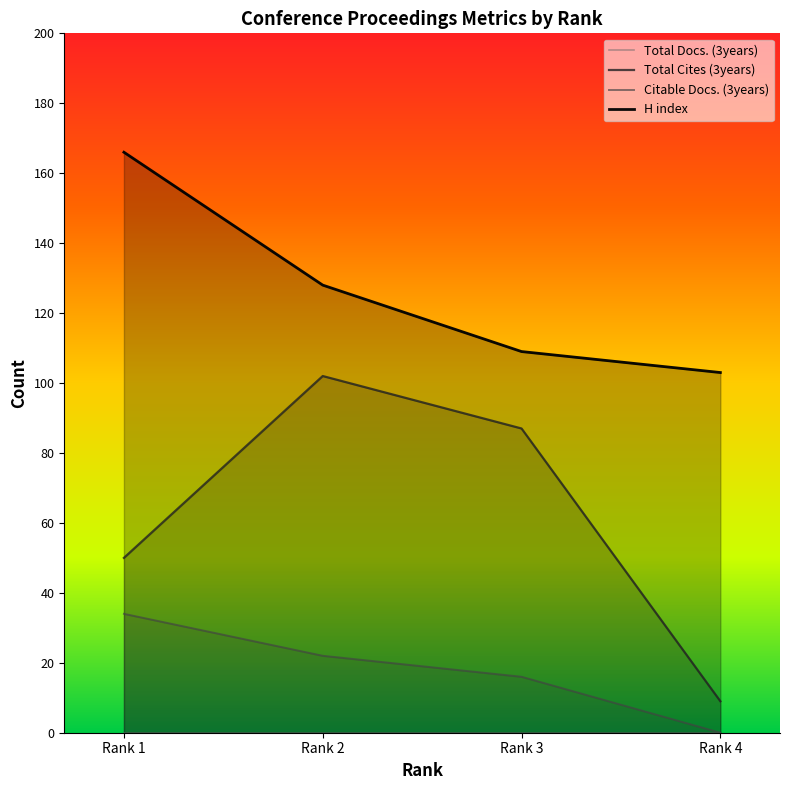

What is the average value of the Citable Docs. (3years) series?

18